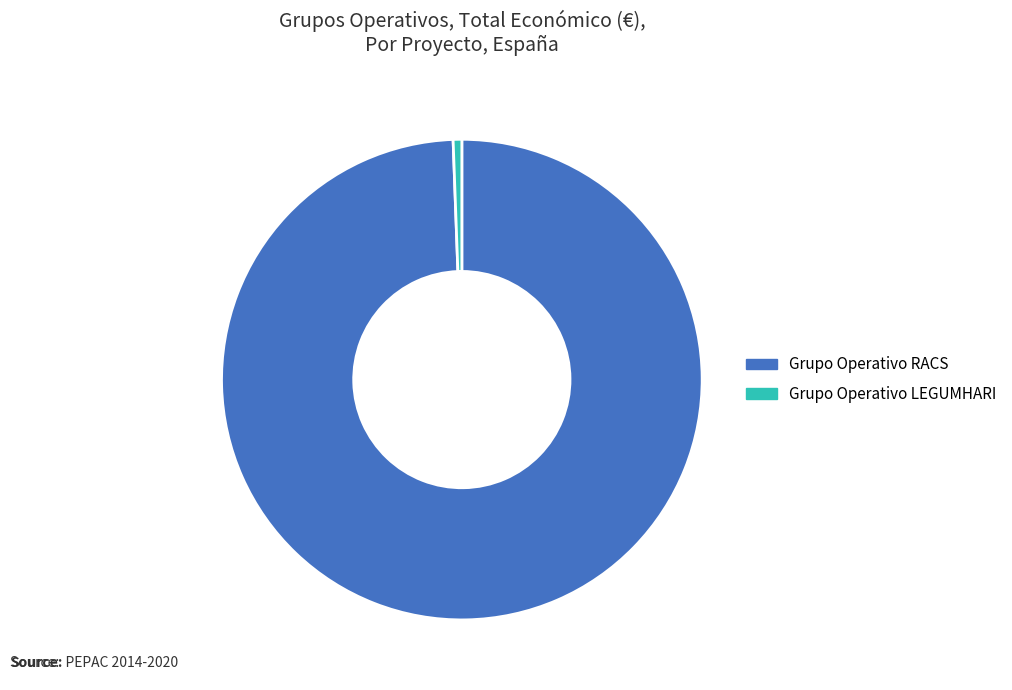

Does Grupo Operativo RACS account for over 50% of the chart?

Yes